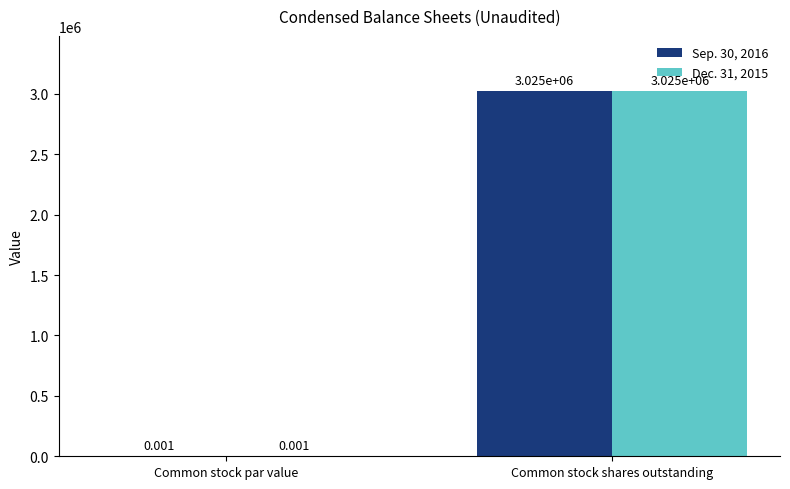

Where is Dec. 31, 2015 nearest to the value 1512500?

Common stock par value